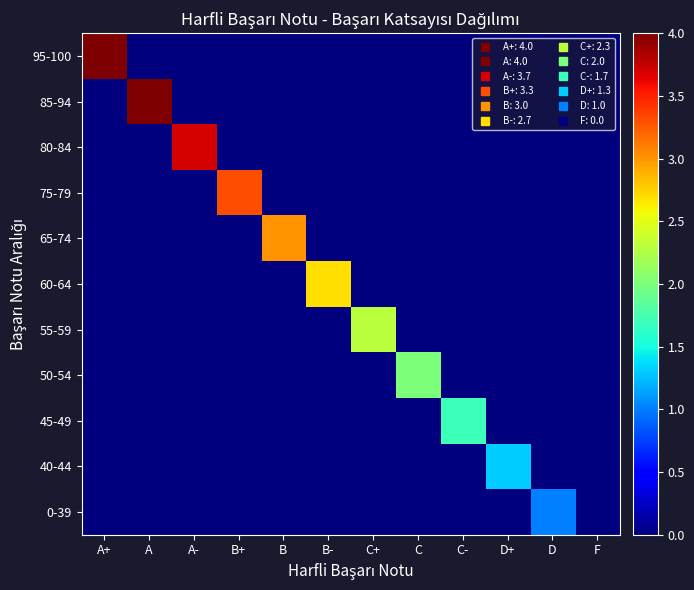

Which series has the largest range (max minus min)?

95-100